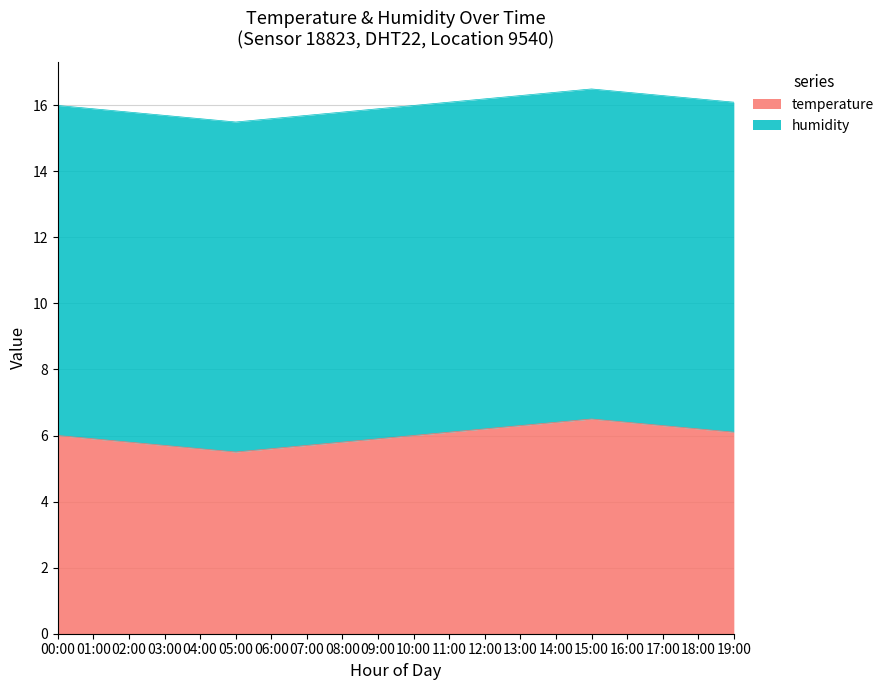

Rank the categories by value from lowest to highest.

05:00, 04:00, 06:00, 03:00, 07:00, 02:00, 08:00, 01:00, 09:00, 00:00, 10:00, 11:00, 19:00, 12:00, 18:00, 13:00, 17:00, 14:00, 16:00, 15:00